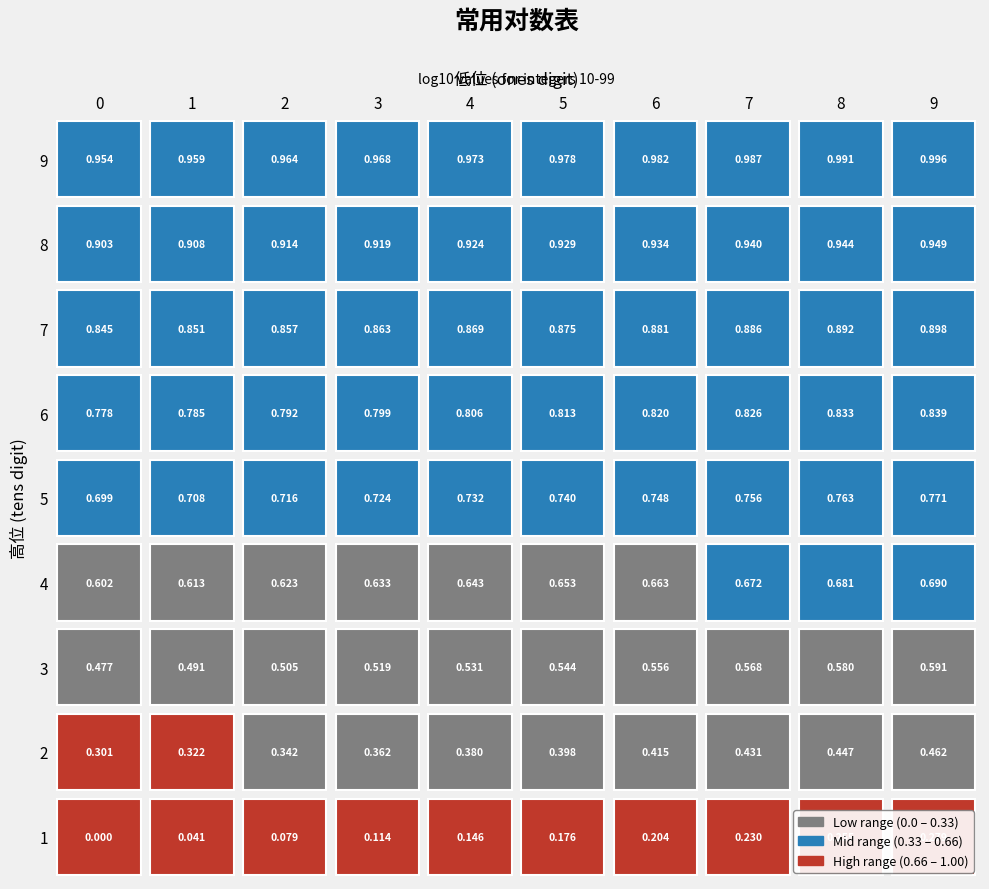

What is the total value across all series at 9?

6.4